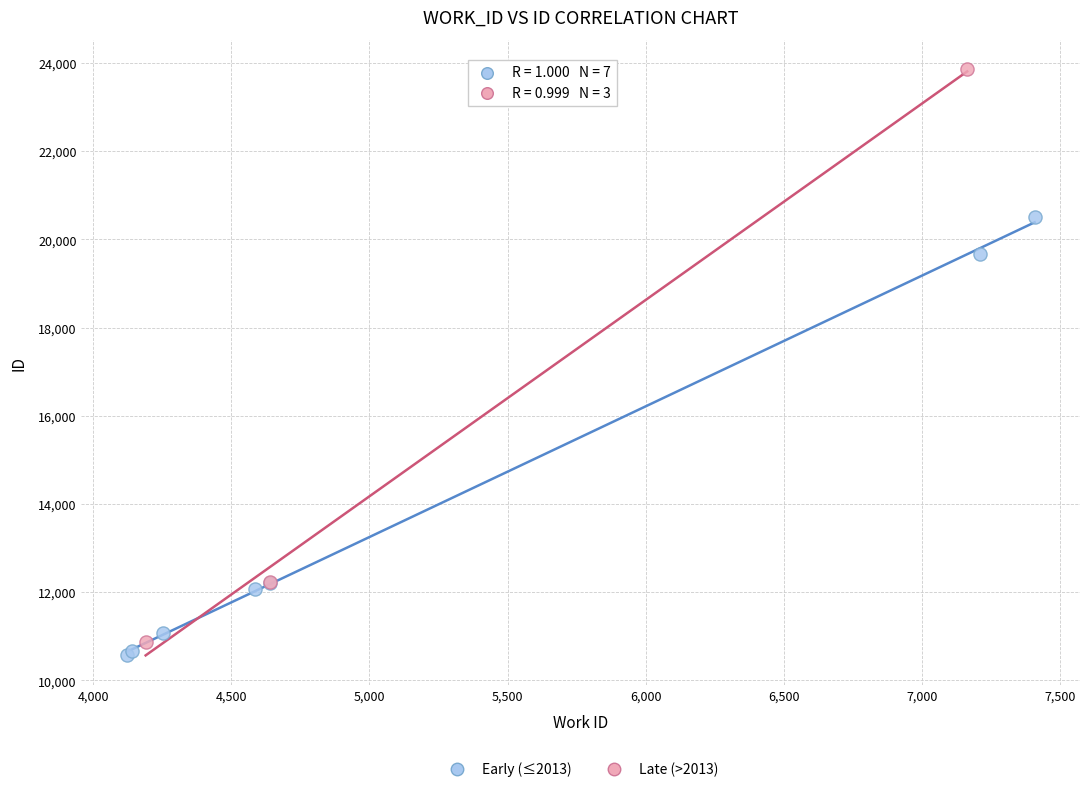

Which series has the widest spread of Y values?

Late (>2013)